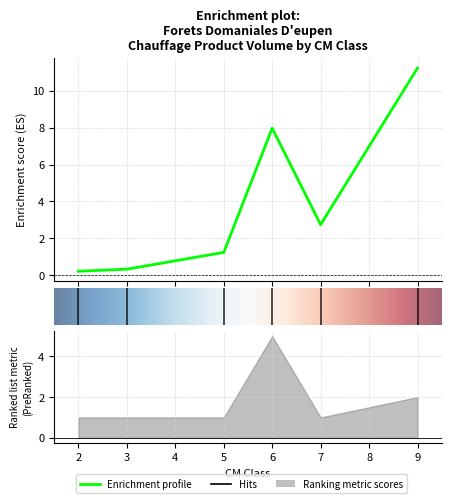

Where is produit_vtgr nearest to the value 5?

7